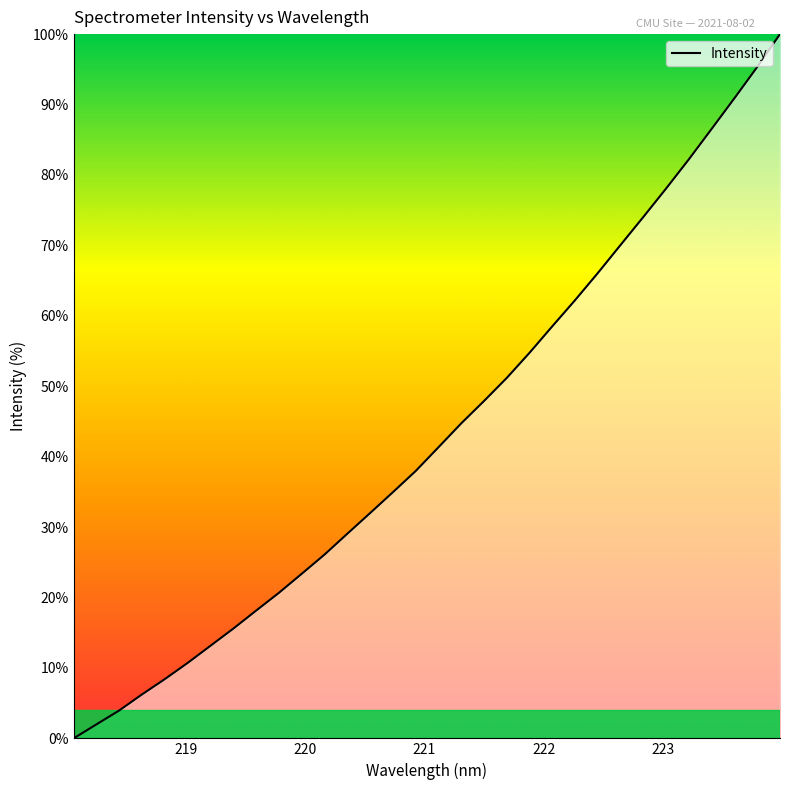

What is the greatest value displayed?

100.0